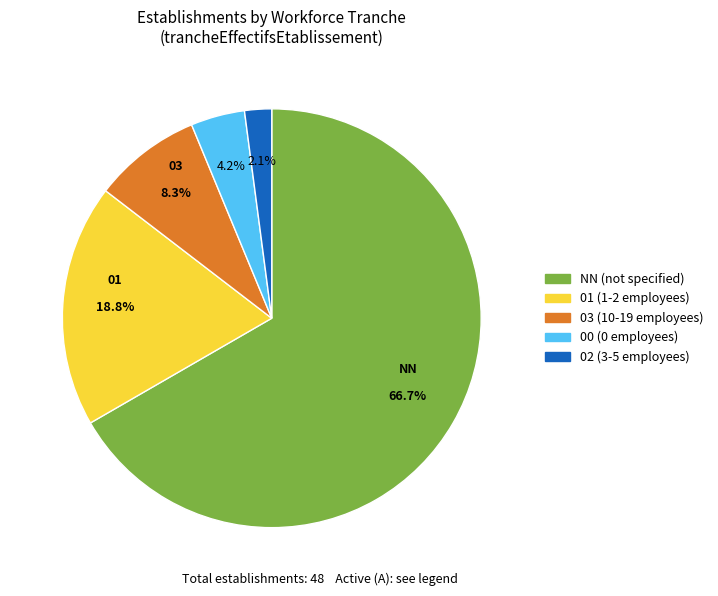

The 02 slice represents 2% of the pie. True or false?

True